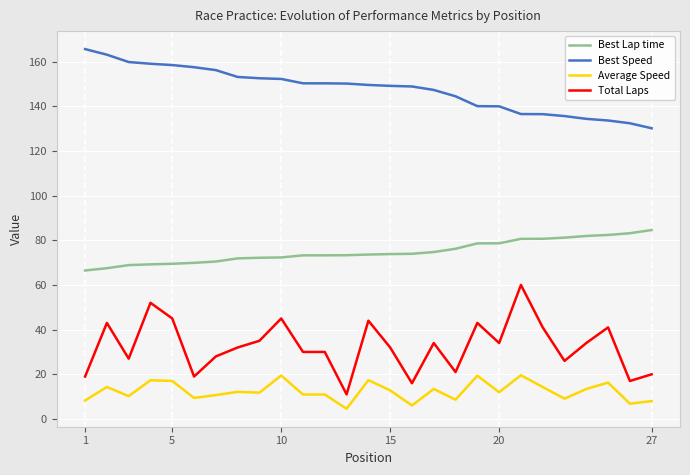

Which series has the largest total across all categories?

Best Speed